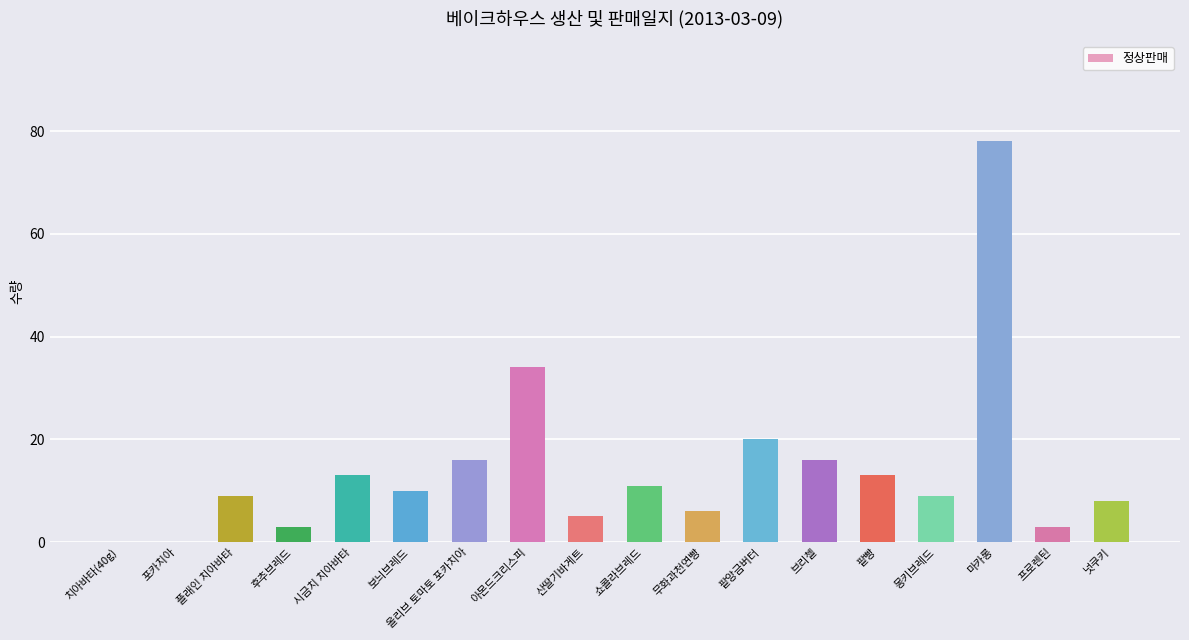

At which label is the value closest to 39?

아몬드크리스피